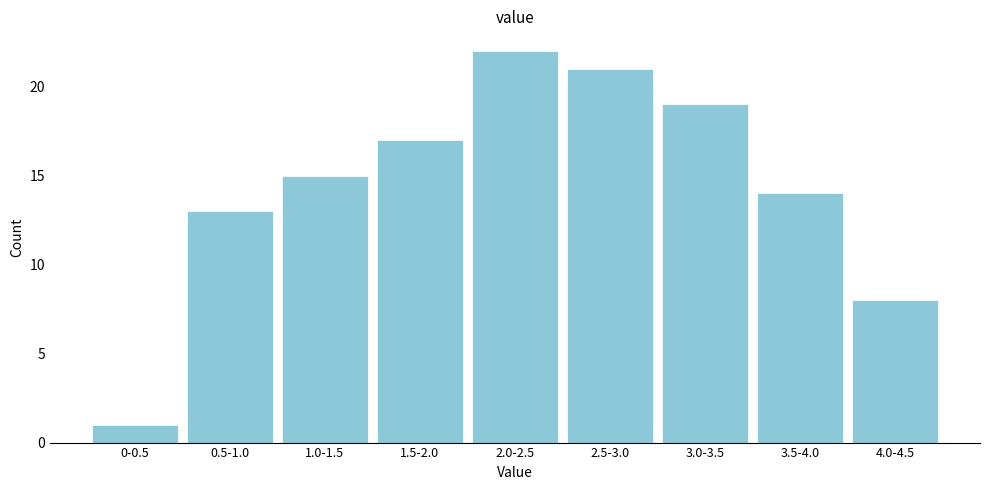

Reading left to right, transcribe all the data shown in this chart.

0-0.5=1	0.5-1.0=13	1.0-1.5=15	1.5-2.0=17	2.0-2.5=22	2.5-3.0=21	3.0-3.5=19	3.5-4.0=14	4.0-4.5=8